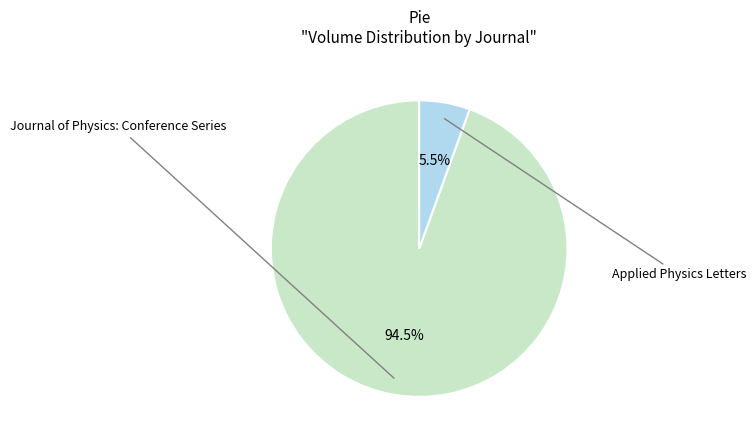

Is there any slice that represents more than half of the pie?

Yes